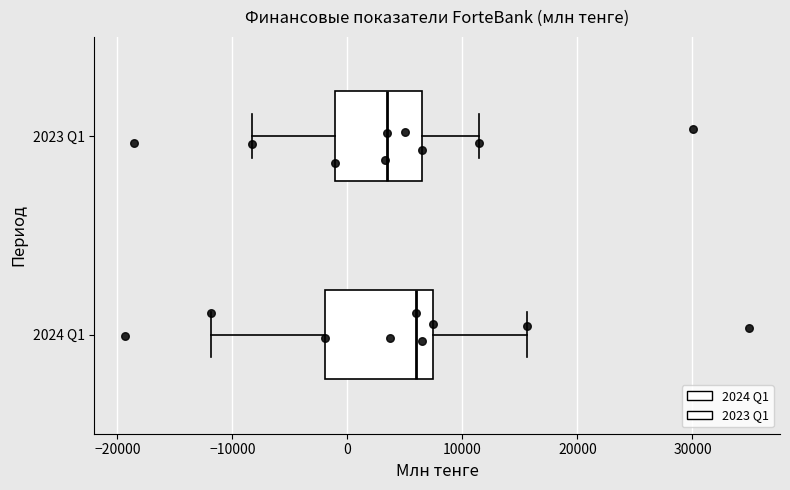

Reading bottom to top, read every box against the x-axis: the position of its median line, the range the box covers, and the ends of its whiskers. The values are not printed on the chart, so give them approximately, as read against the axis.

2024 Q1: median 6000, box -2000 to 7000, whiskers -12000 to 16000
2023 Q1: median 3000, box -1000 to 6000, whiskers -8000 to 11000